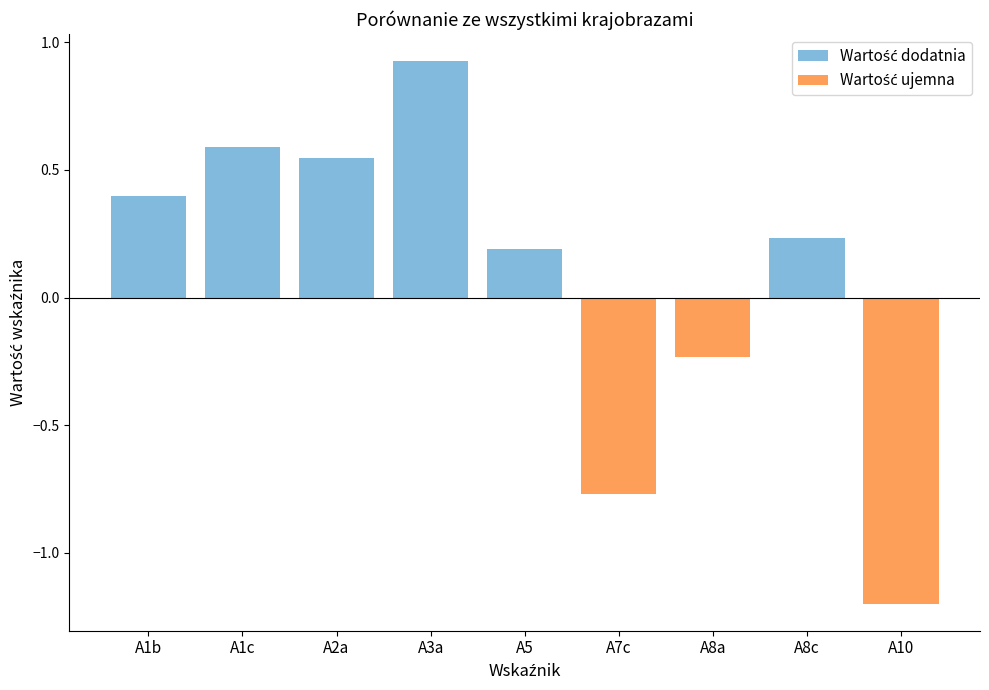

How many values exceed 0?

6